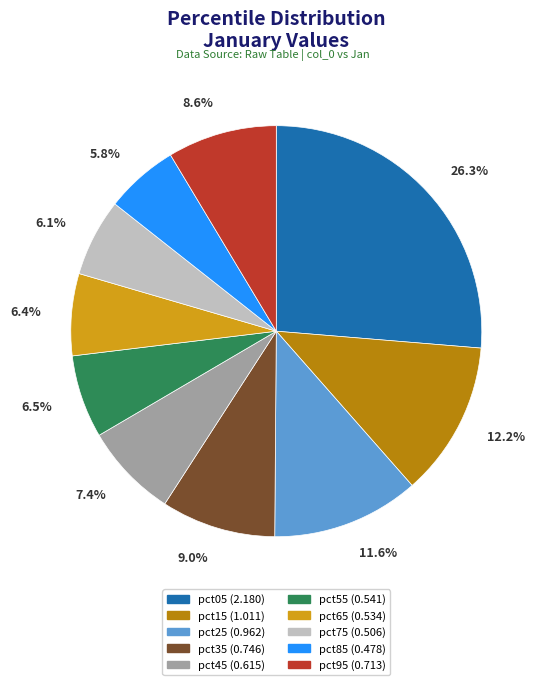

Between pct85 and pct25, which is larger?

pct25